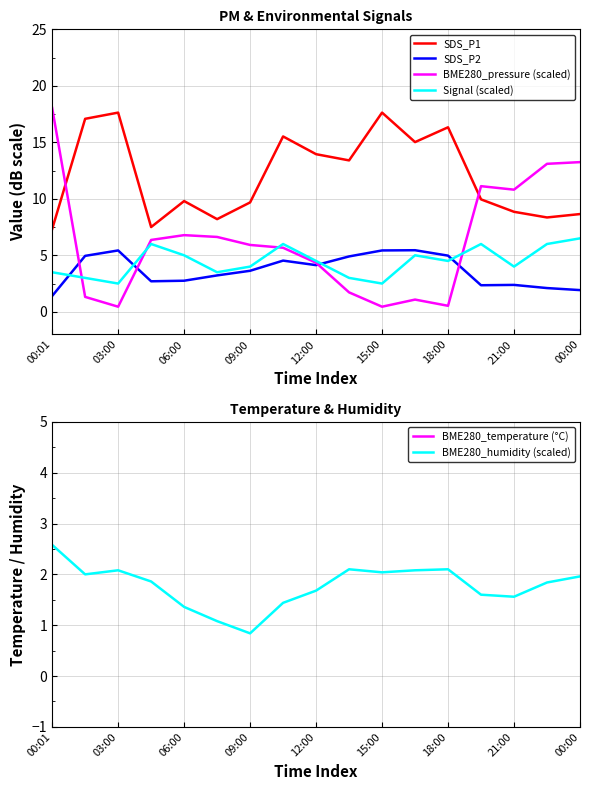

Where is the first local minimum for Signal (scaled)?

03:00